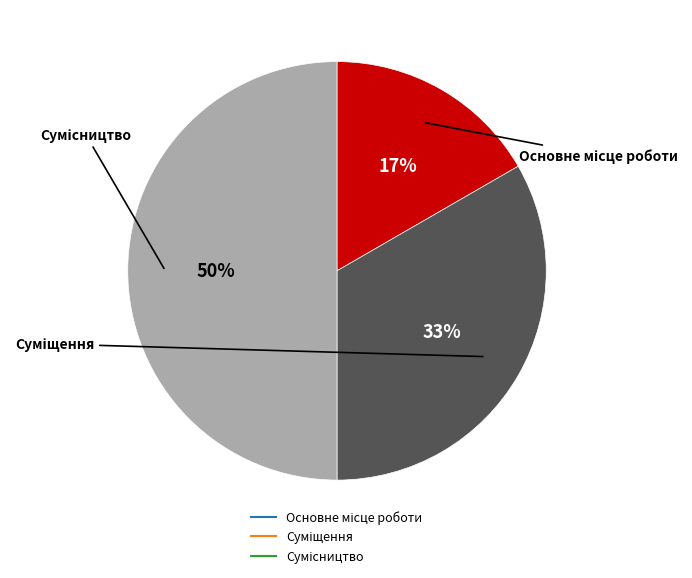

To the nearest percent, what is the average slice percentage?

33%